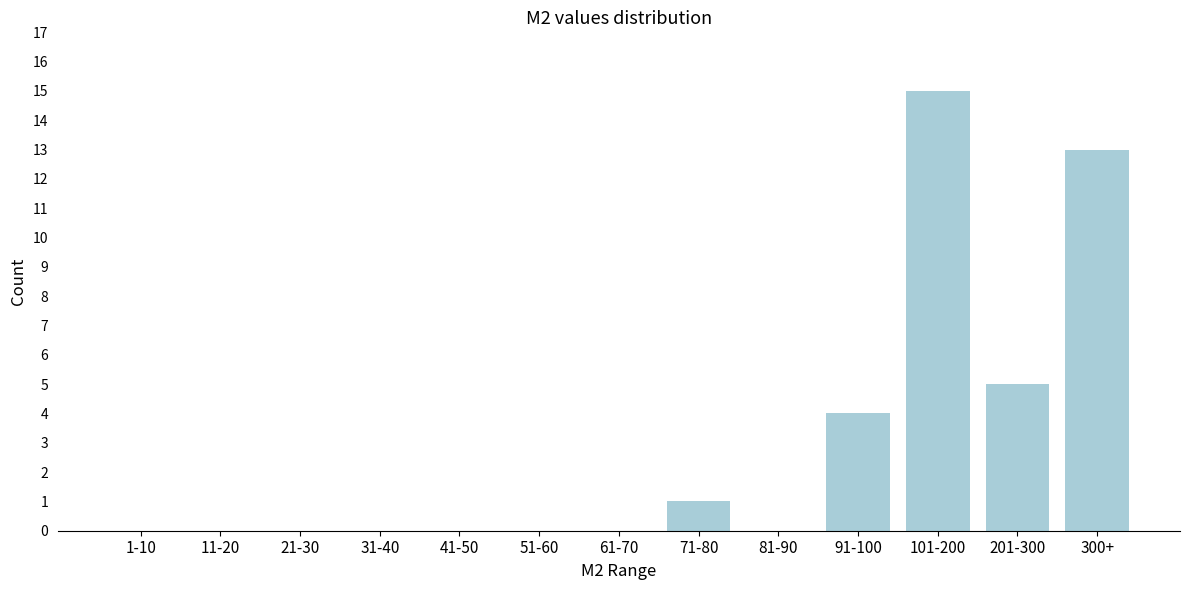

Reading right to left, what are all the values shown in this chart?

300+=13	201-300=5	101-200=15	91-100=4	81-90=0	71-80=1	61-70=0	51-60=0	41-50=0	31-40=0	21-30=0	11-20=0	1-10=0